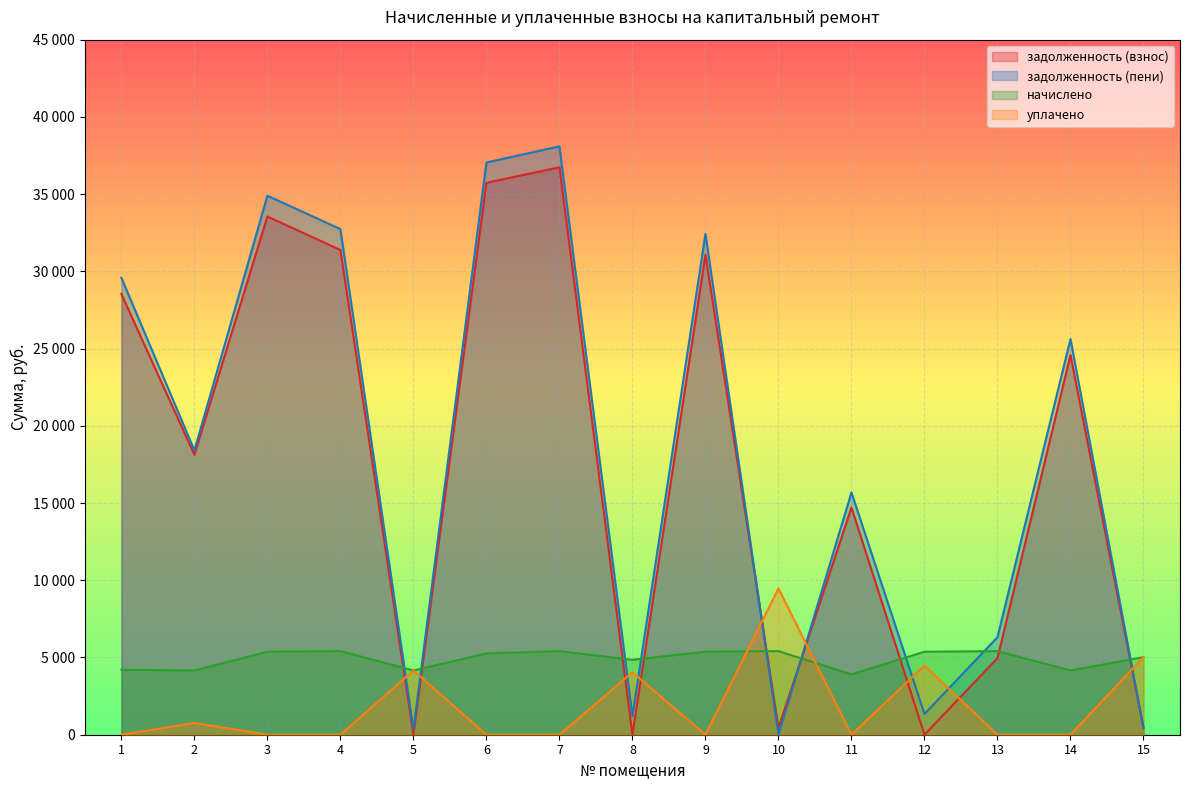

Reading left to right, what are all the values shown in this chart?

zadolzhennost: 1=28533.5	2=18127.2	3=33554.3	4=31382.9	5=0.0	6=35733.3	7=36739.0	8=0.0	9=31079.3	10=450.2	11=14708.1	12=0.0	13=4962.3	14=24579.9	15=441.5
dolgZnos: 1=29584.6	2=18406.5	3=34897.8	4=32736.2	5=346.4	6=37049.5	7=38092.3	8=1212.9	9=32422.8	10=1.0	11=15685.1	12=1342.8	13=6315.6	14=25619.3	15=418.6
nachisleno: 1=4204.2	2=4157.4	3=5374.2	4=5413.2	5=4157.4	6=5265.0	7=5413.2	8=4851.6	9=5374.2	10=5413.2	11=3907.8	12=5374.2	13=5413.2	14=4157.4	15=5023.2
uplateno: 1=0.0	2=760.0	3=0.0	4=0.0	5=4157.3	6=0.0	7=0.0	8=4042.4	9=0.0	10=9472.1	11=0.0	12=4479.2	13=0.0	14=0.0	15=5023.2